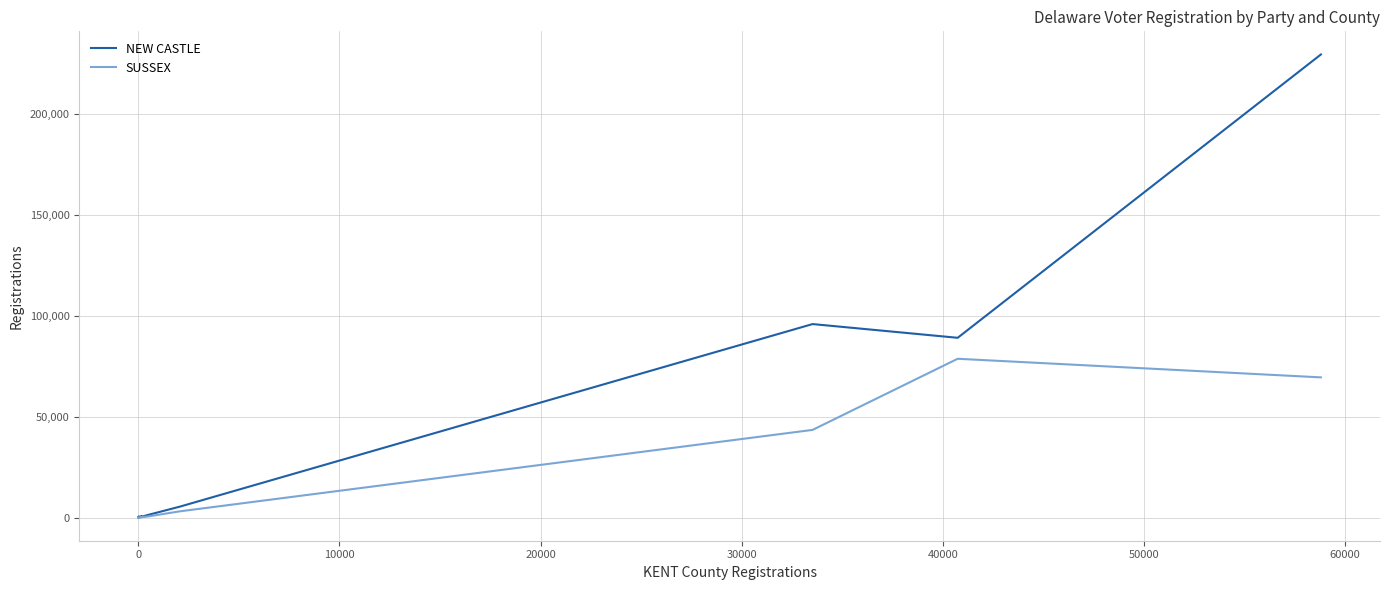

What are all the series names shown in the legend?

NEW CASTLE, SUSSEX